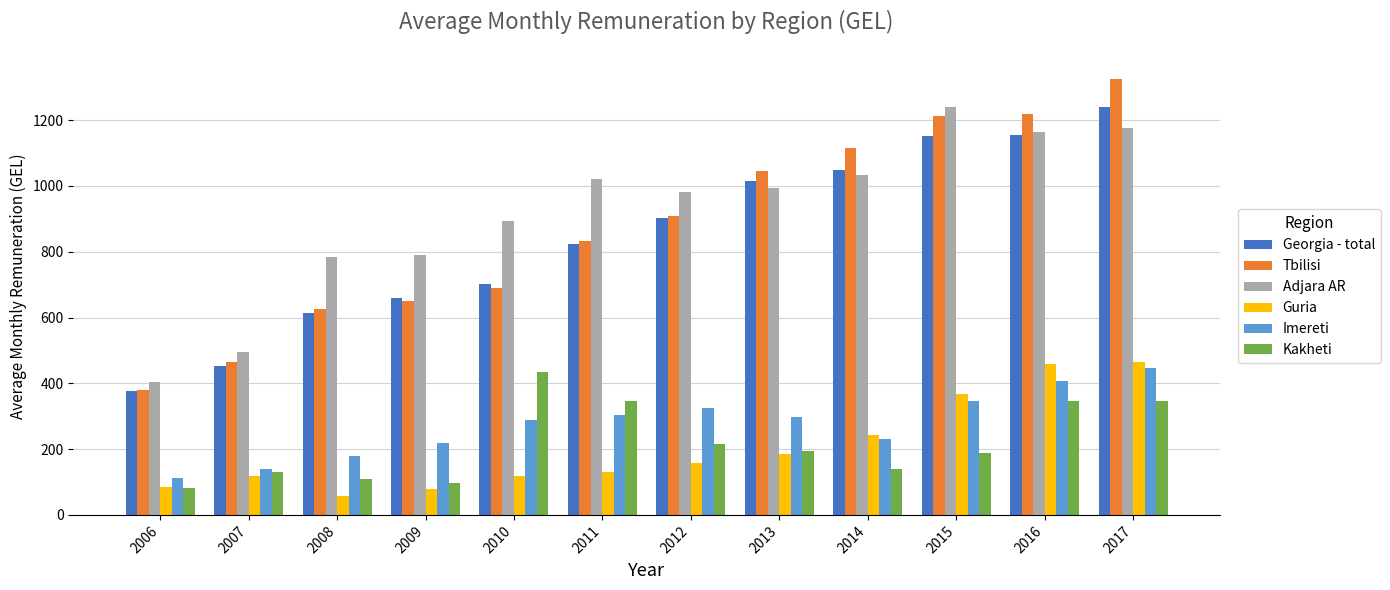

The Adjara AR series shows 335.8 at 2010. True or false?

False